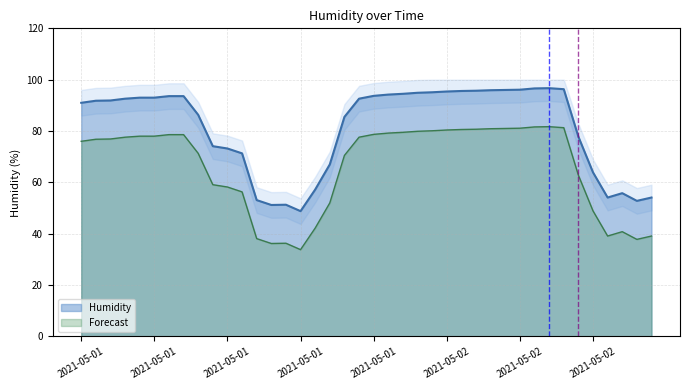

Which category has the highest value across all series?

2021-05-02 08:00